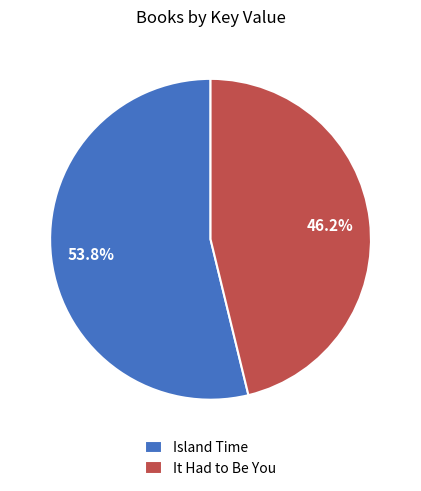

Does It Had to Be You represent more than half of the total?

No